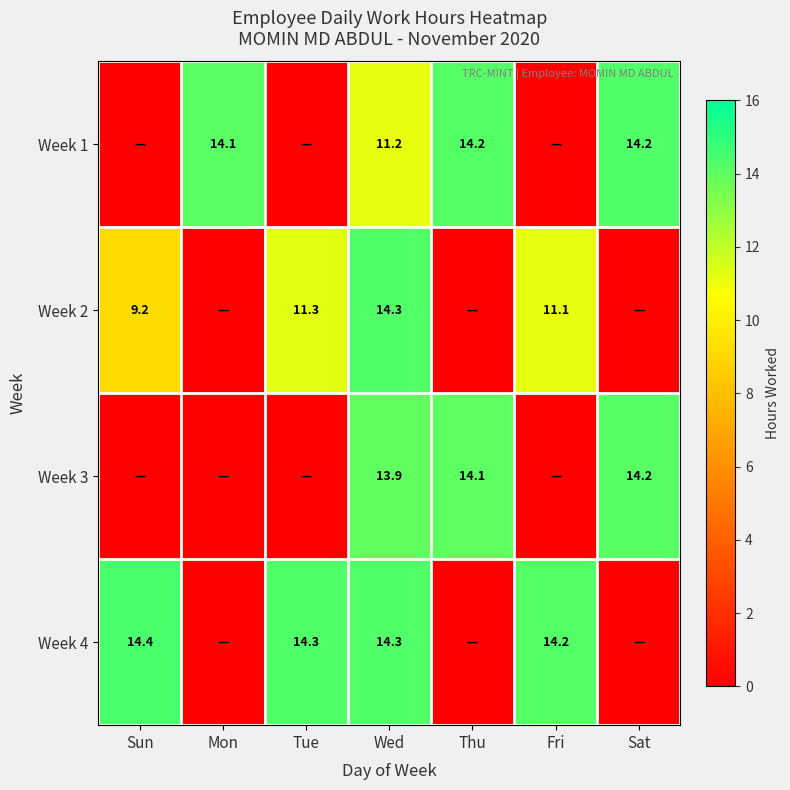

Is it true that Week 1 equals 14.2 at Thu?

True